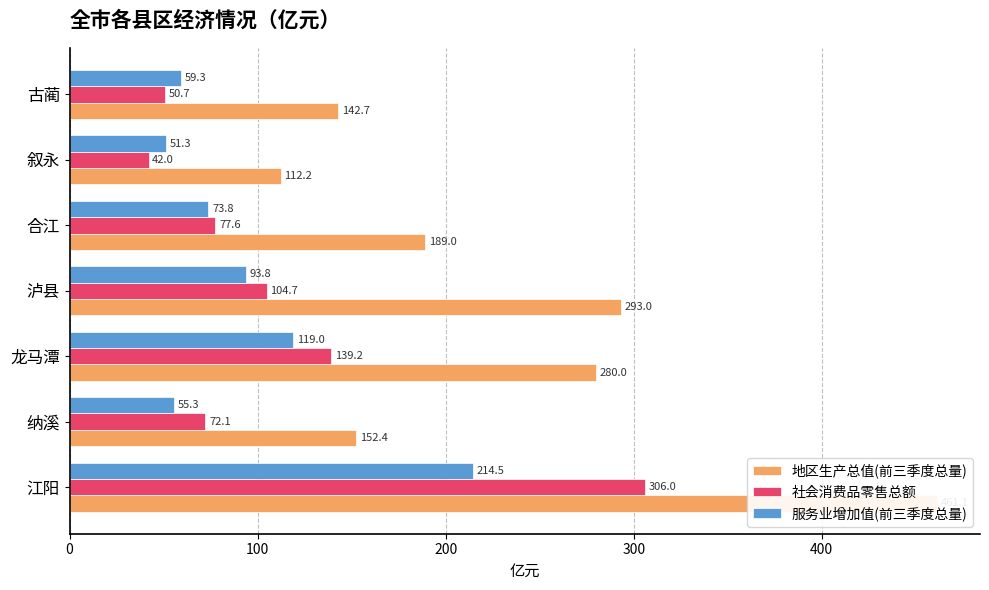

Reading left to right, extract all data points from this chart.

地区生产总值(前三季度总量): 461.1	152.4	280.0	293.0	189.0	112.2	142.7
社会消费品零售总额: 306.0	72.1	139.2	104.7	77.6	42.0	50.7
服务业增加值(前三季度总量): 214.5	55.3	119.0	93.8	73.8	51.3	59.3